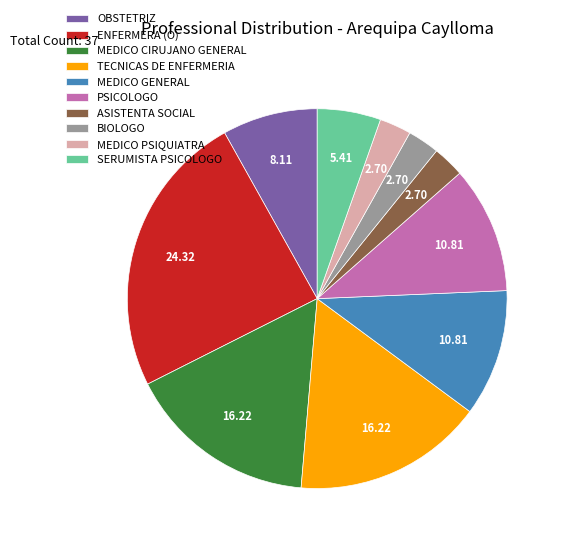

Is the sum of ASISTENTA SOCIAL and MEDICO PSIQUIATRA greater than half?

No